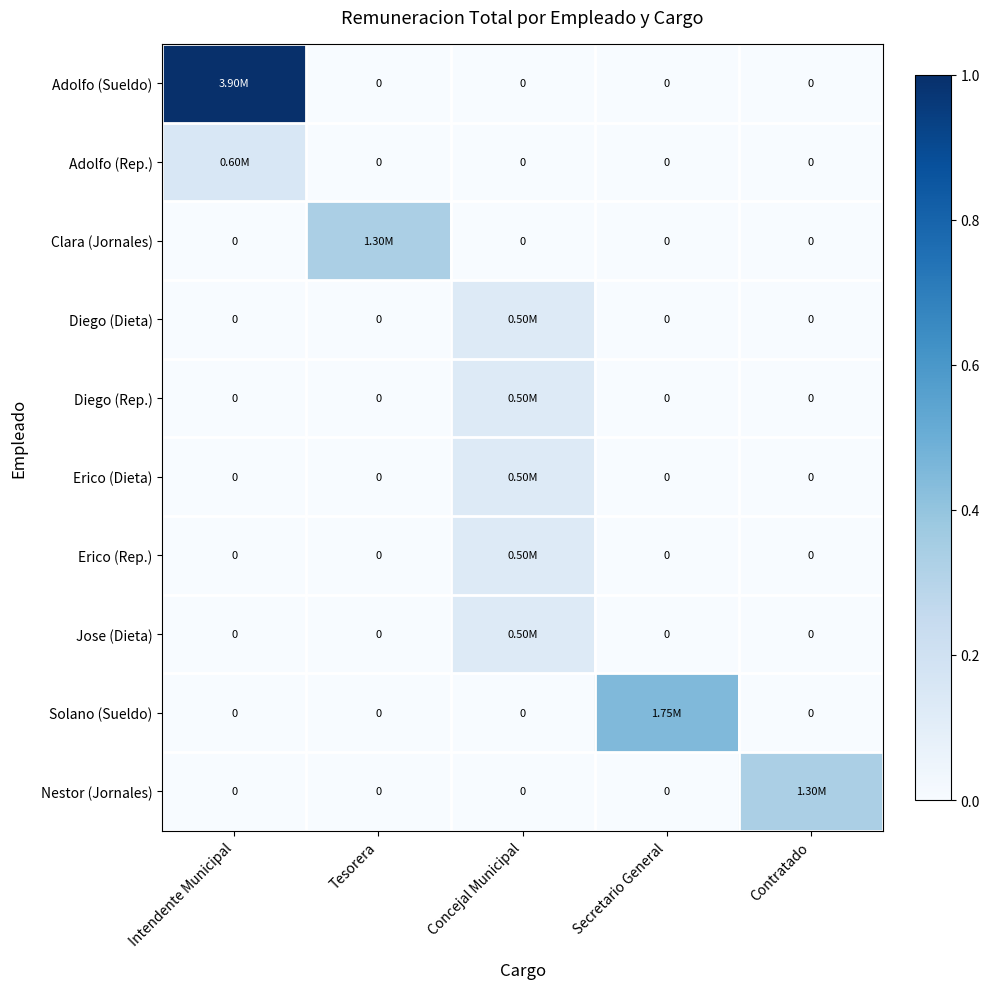

Which has a higher value, Tesorera or Secretario General?

Tesorera